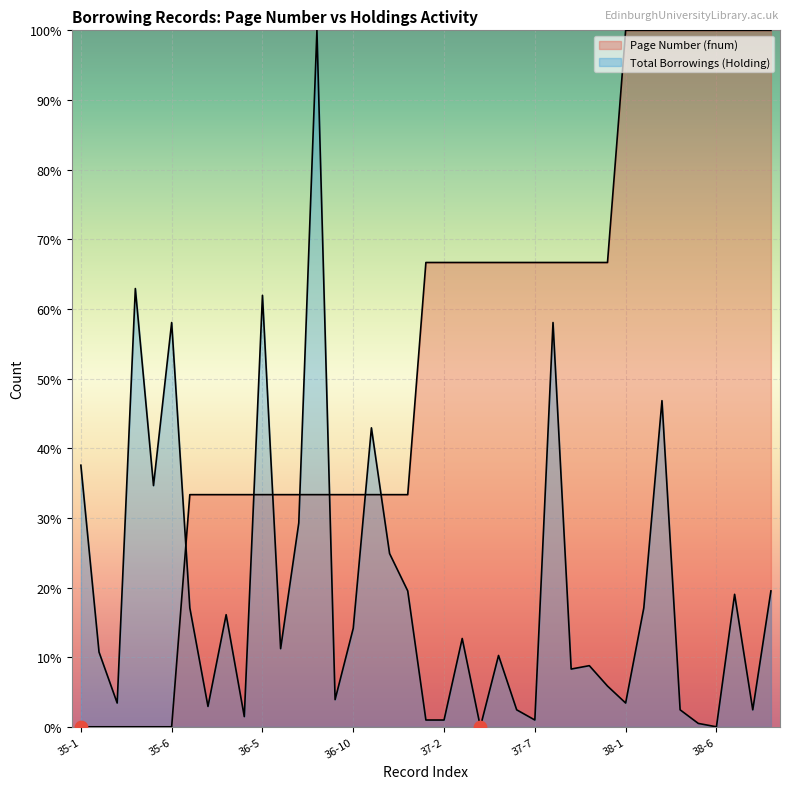

Which series reaches the maximum Y coordinate?

Total Borrowings (Holding)